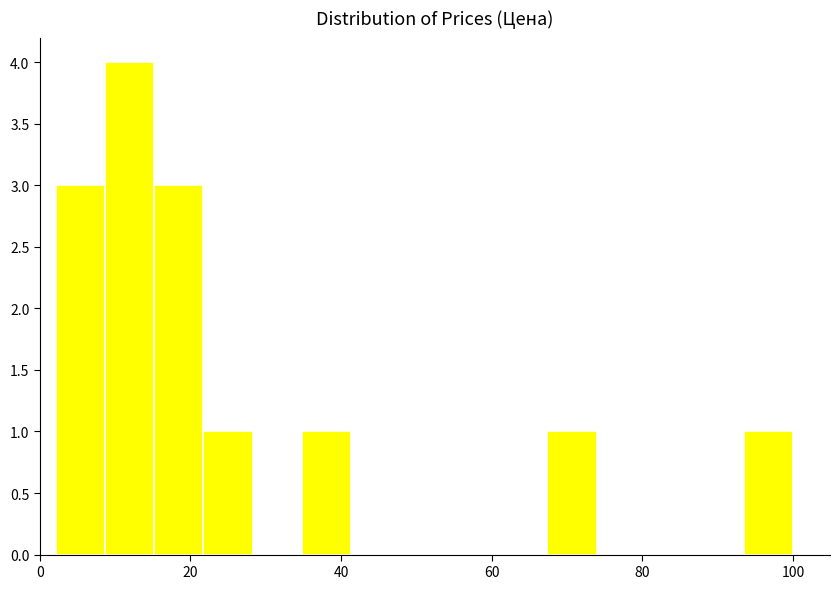

Around what value on the x-axis is the tallest bar? Give the approximate position of its centre, as read against the axis.

12